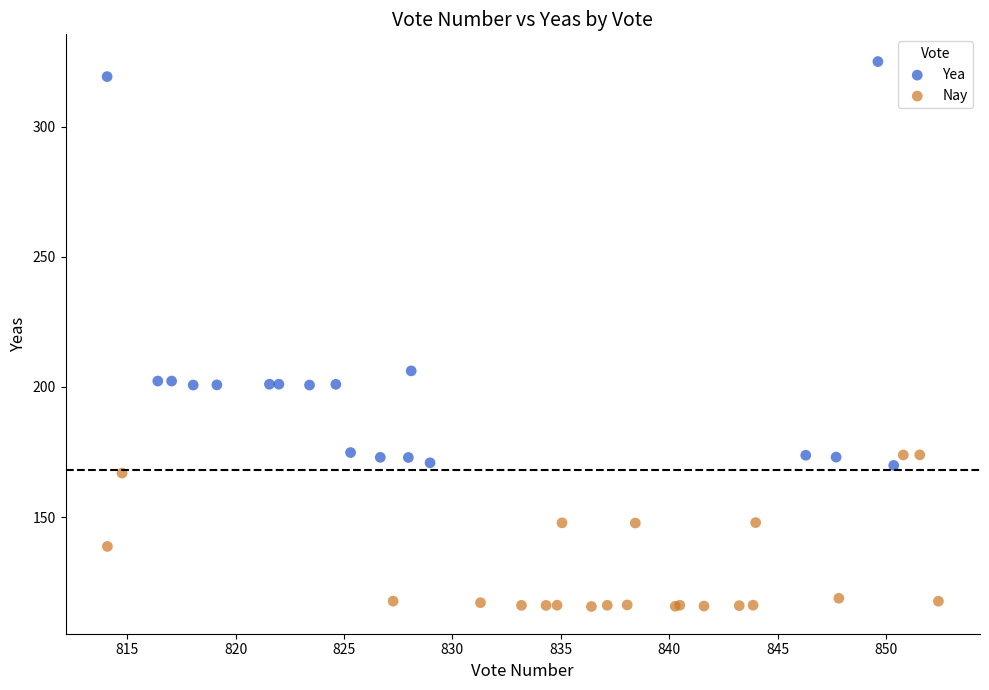

Which series reaches the minimum Y coordinate?

Nay